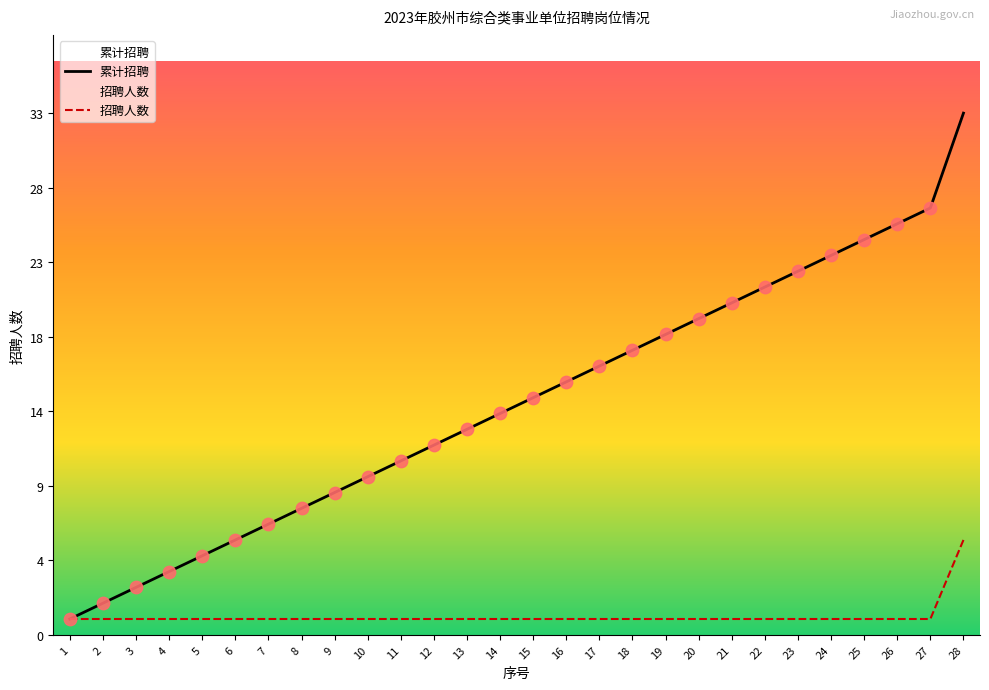

What is the total value across all series at 17?

18